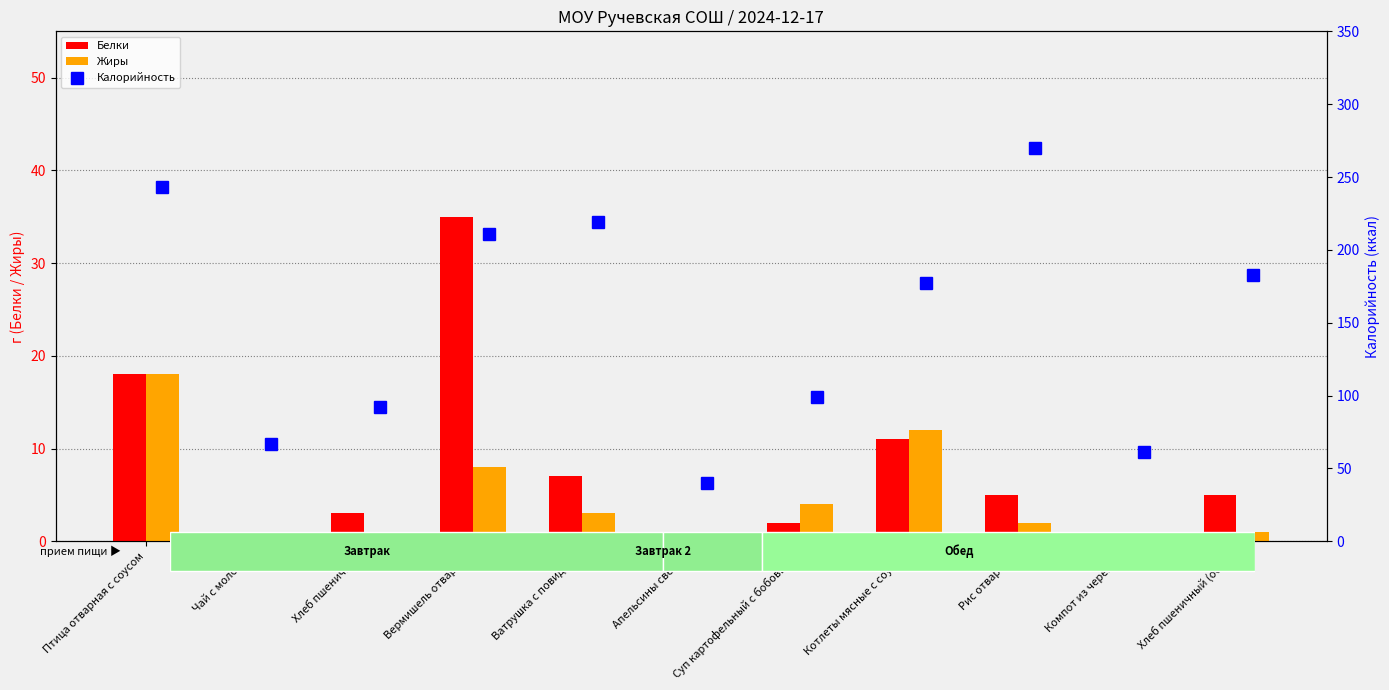

Does the chart contain stacked bars?

No